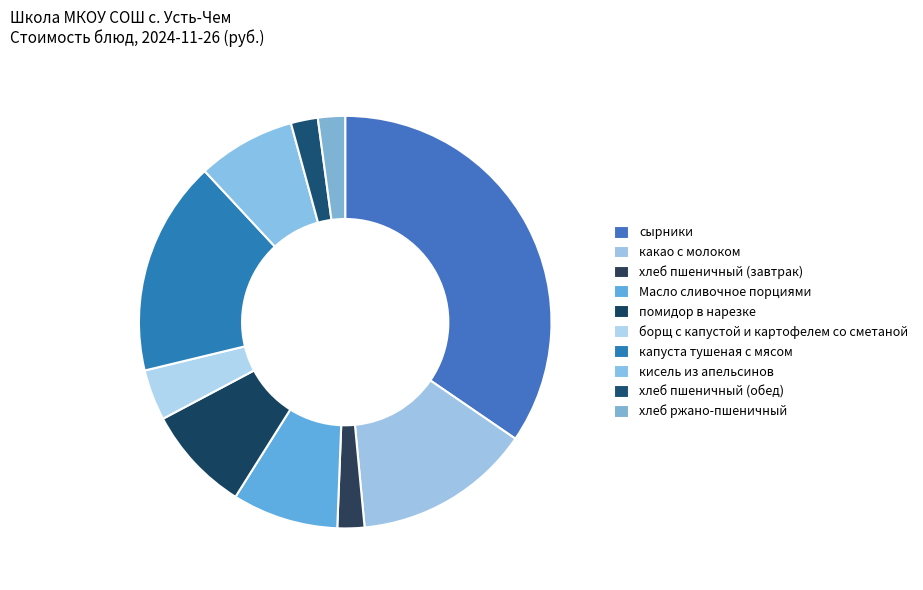

What is the change in value from Масло сливочное порциями to капуста тушеная с мясом?

+9.2